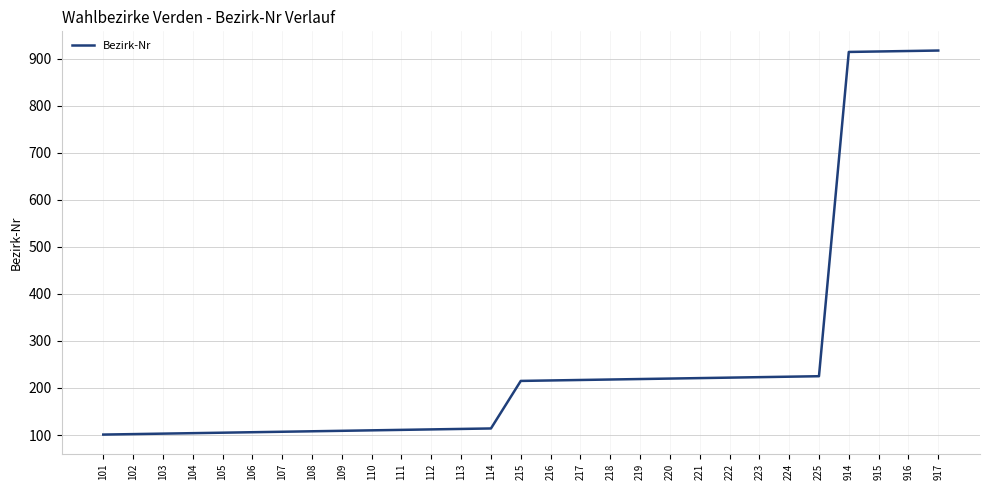

Is it true that the value at 914 is 558?

False